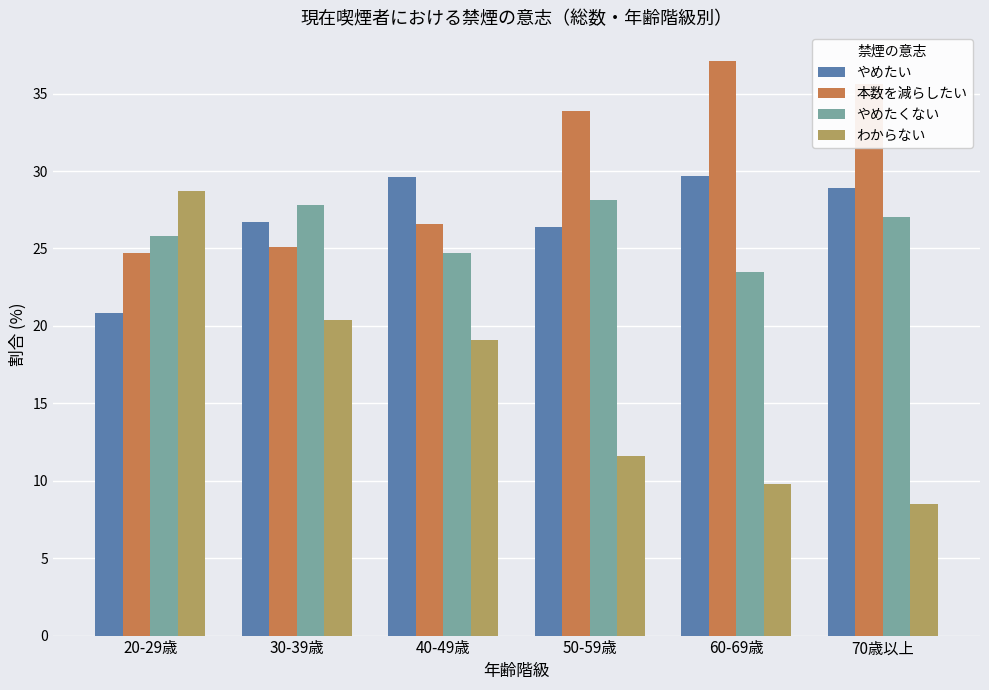

At 60-69歳, list the series in order from largest to smallest.

本数を減らしたい, やめたい, やめたくない, わからない